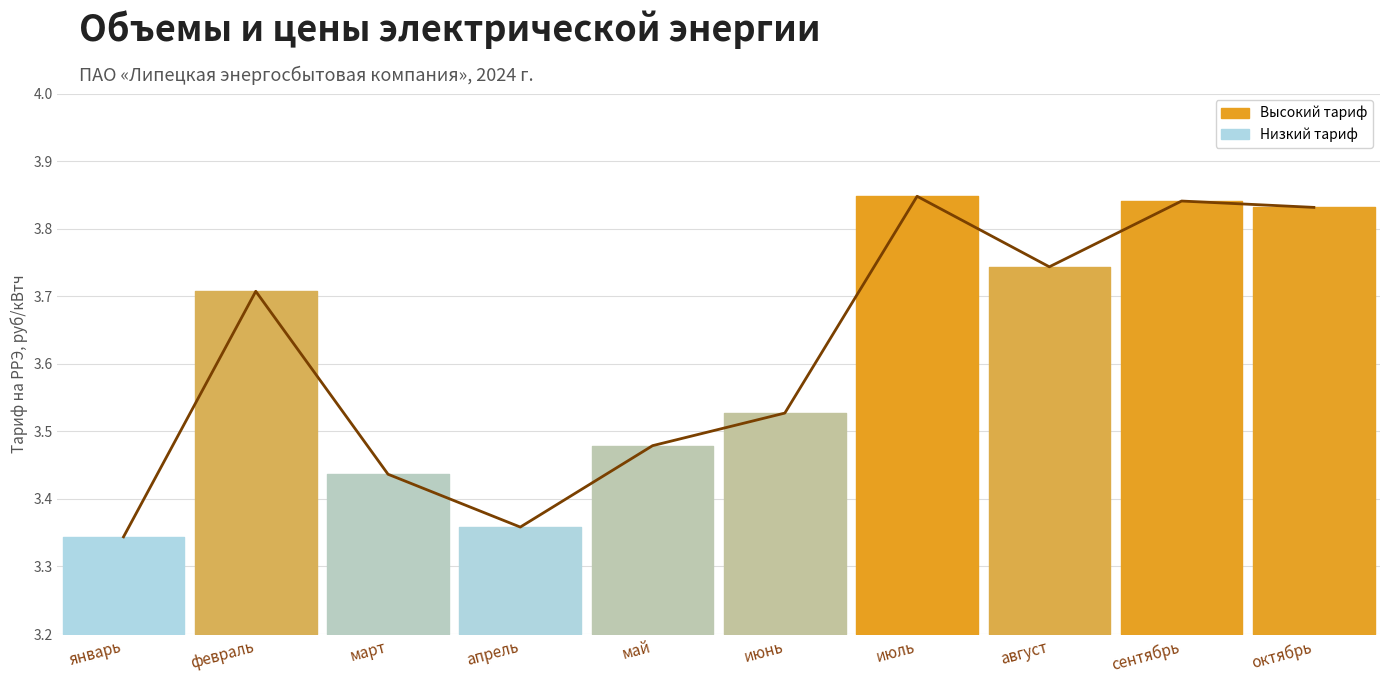

Is it true that the value at сентябрь is 3.8?

True